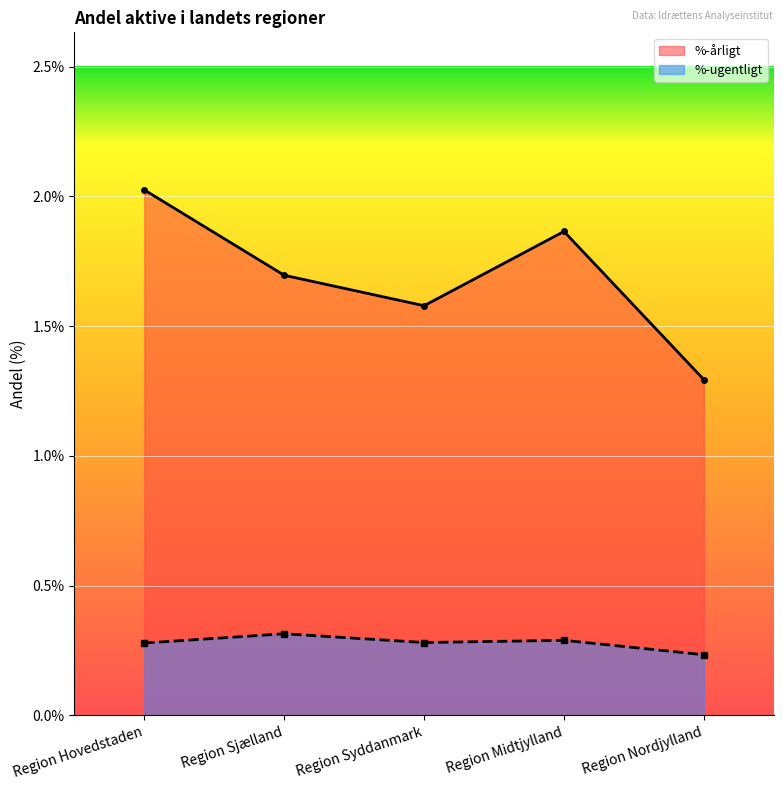

True or false: %-ugentligt and %-årligt intersect in this chart.

False